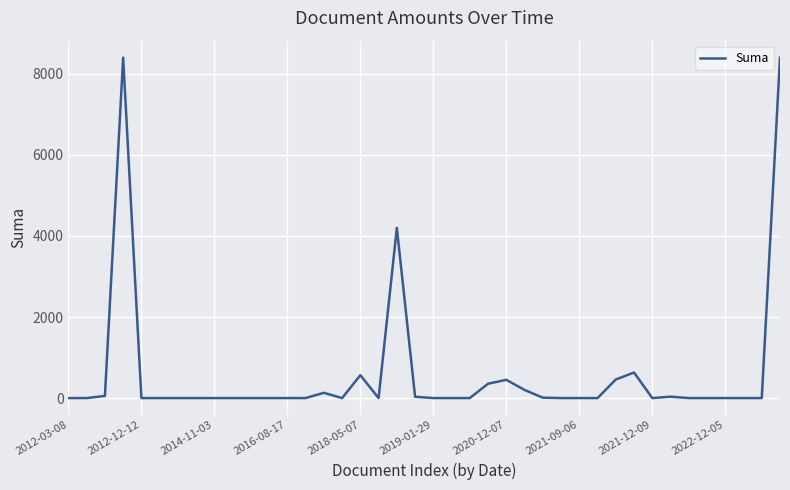

How many lines are shown in the chart?

1